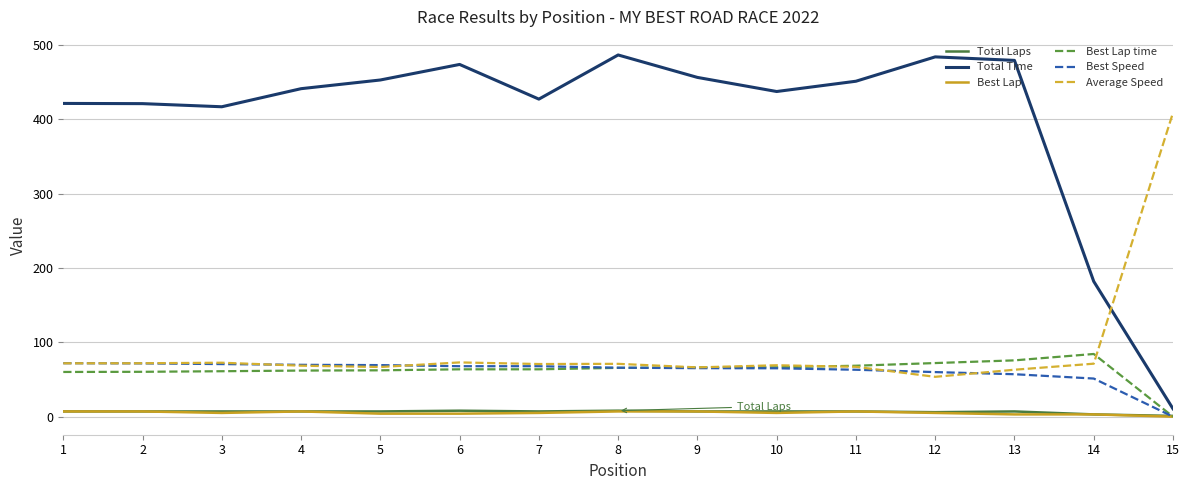

At which label does Best Lap time reach its minimum?

15